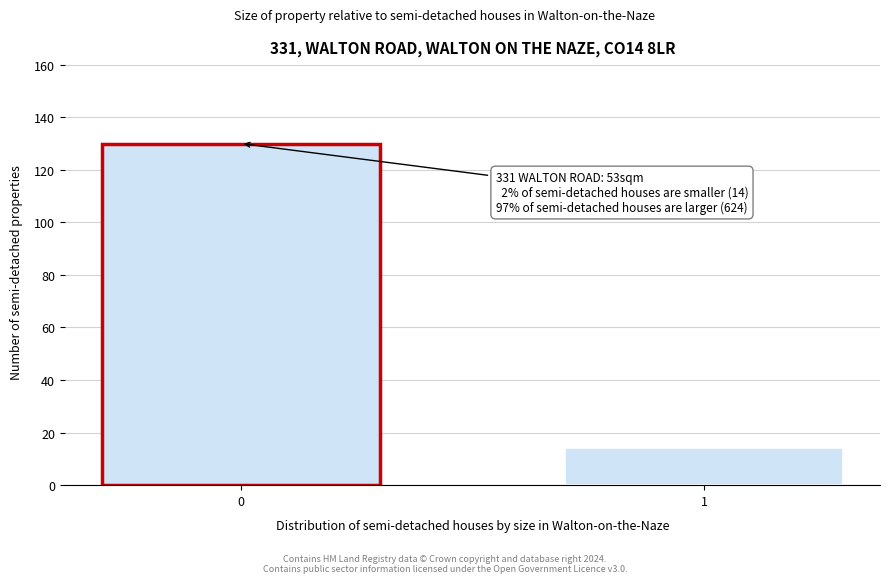

Reading left to right, list all the values displayed in this chart.

0=130	1=14